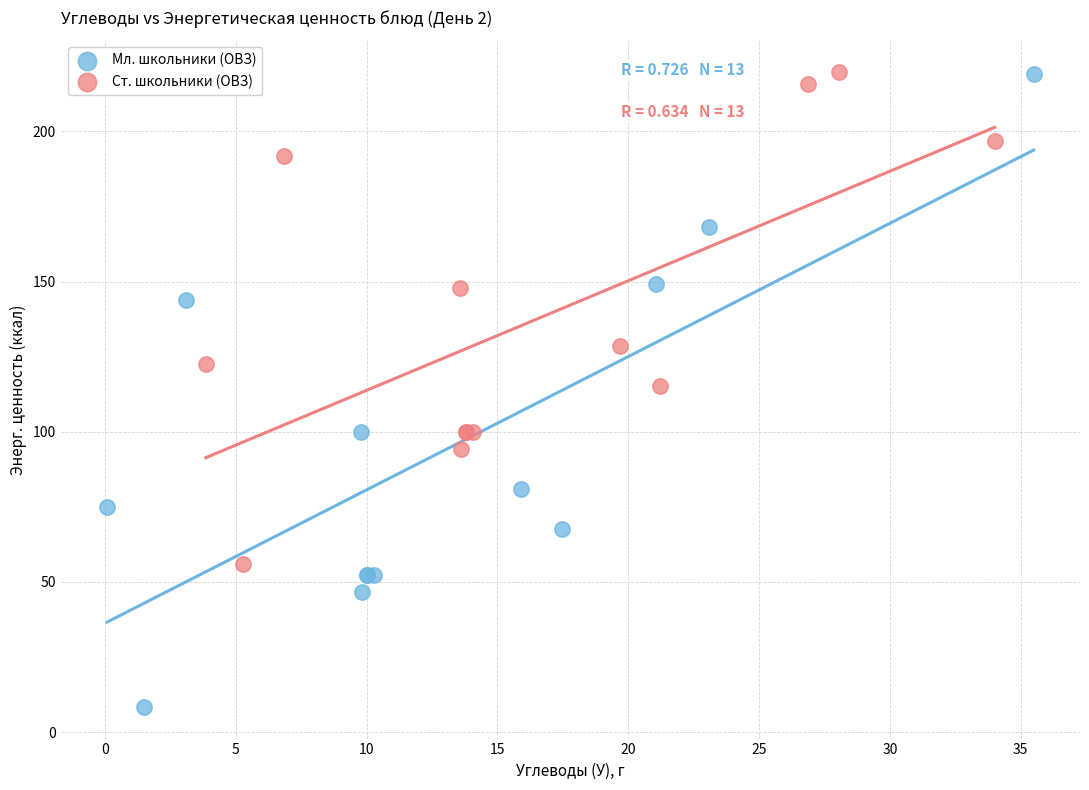

Which series has the widest spread of Y values?

Мл. школьники (ОВЗ)